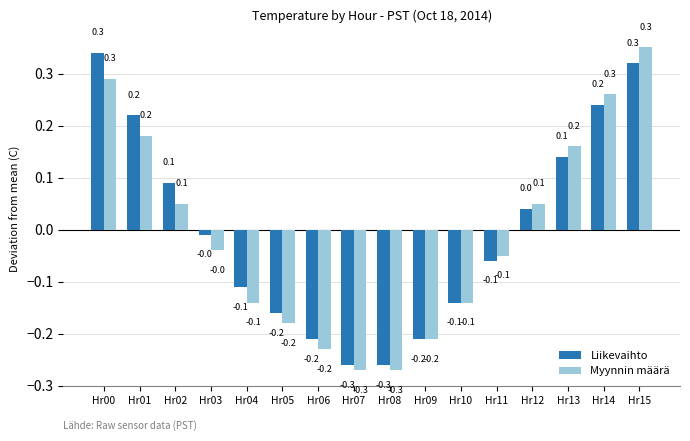

Between Hr02 and Hr12, which series saw the biggest shift?

Liikevaihto